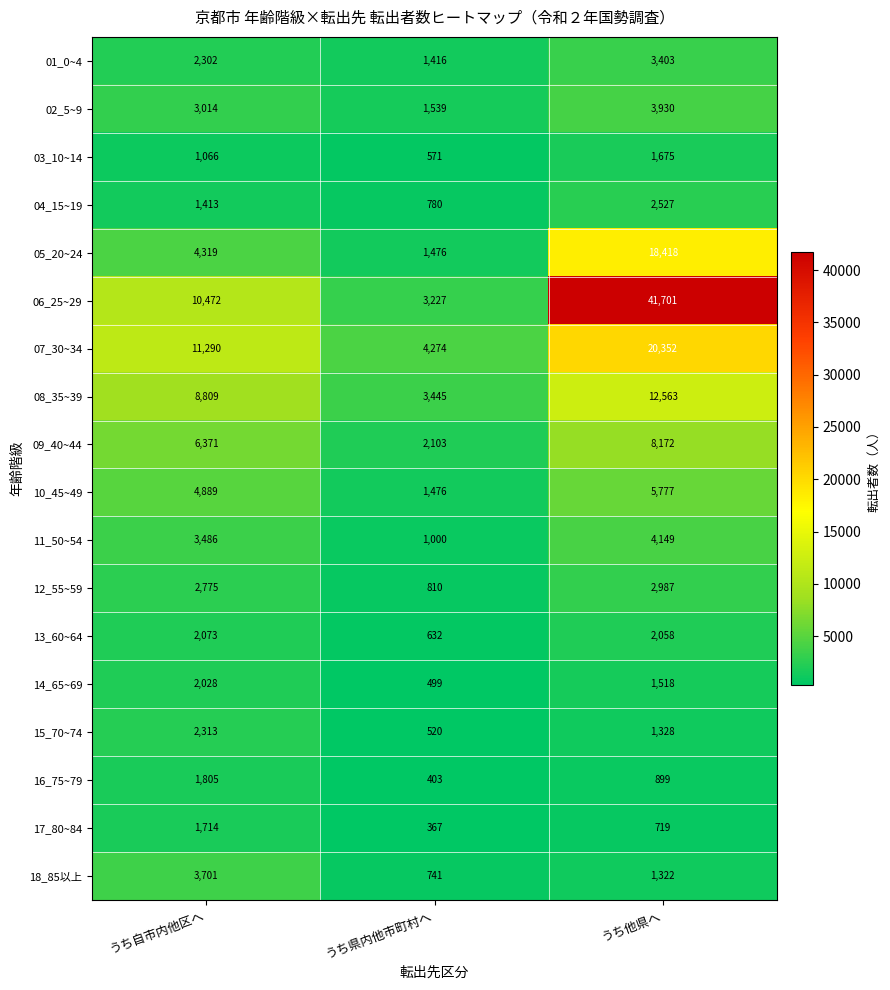

True or false: 04_15~19 has a value of 864 at うち自市内他区へ.

False